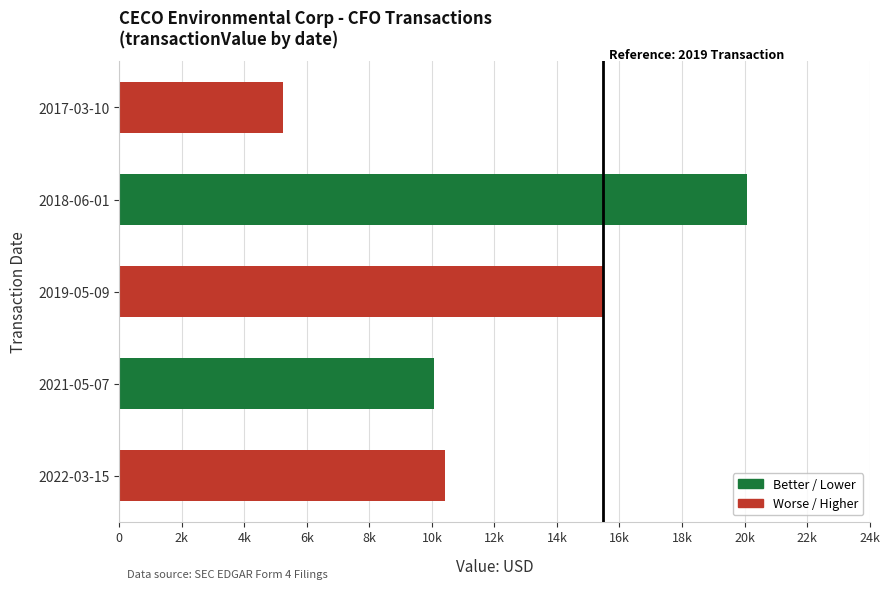

Are the bars horizontal?

Yes